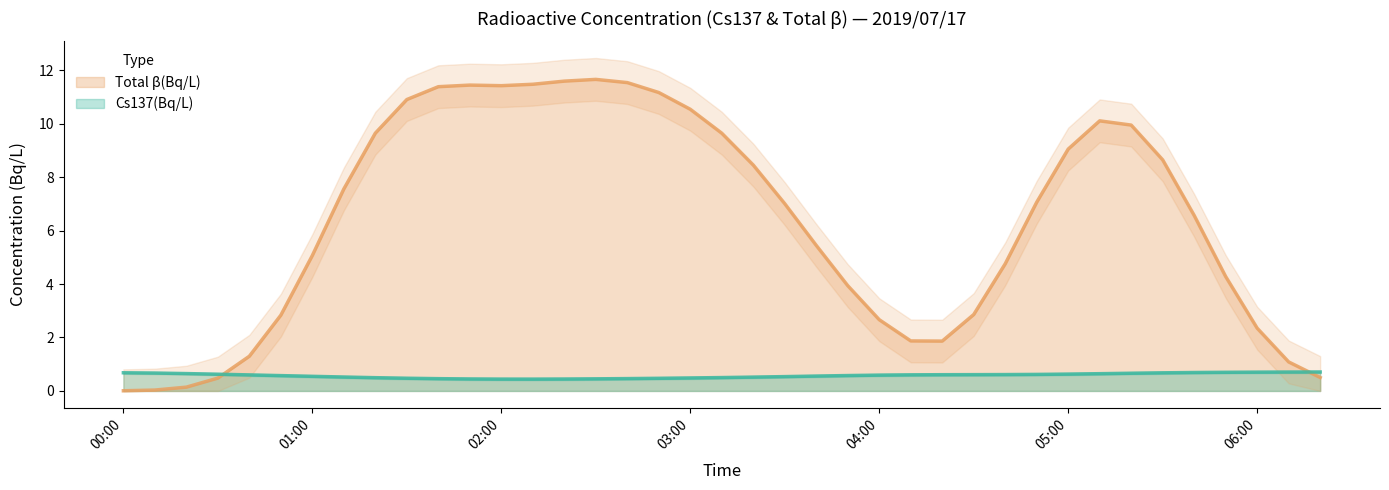

What is the label of the 30th point from the right?

01:30